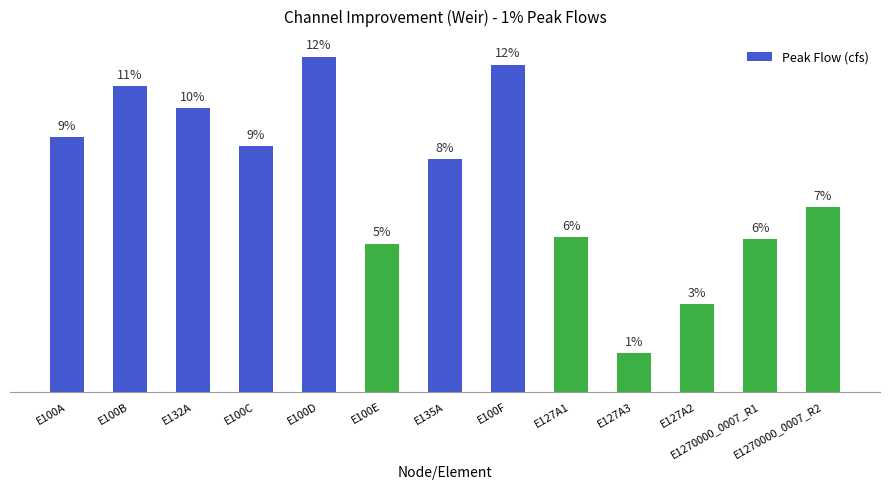

Between E1270000_0007_R2 and E127A1, which is larger?

E1270000_0007_R2